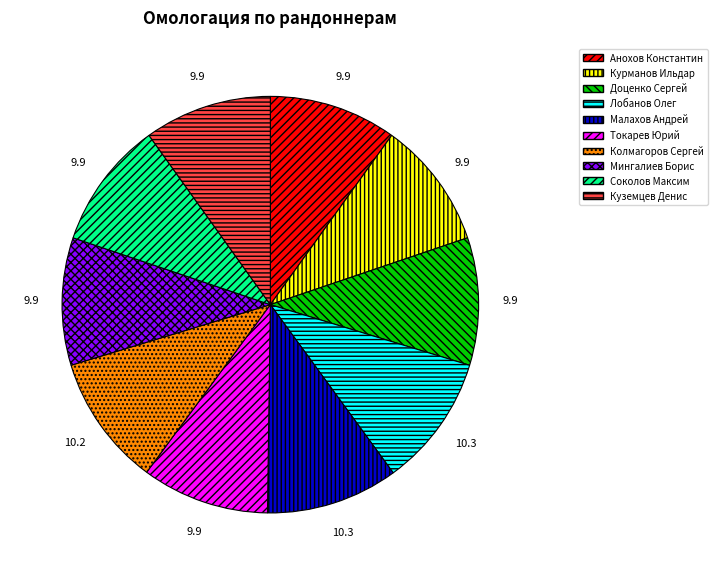

Count the number of slices in the pie.

10